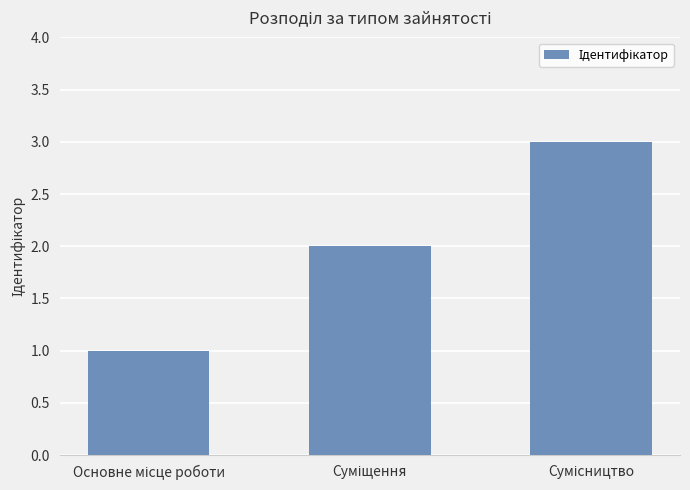

What is the sum of all values?

6